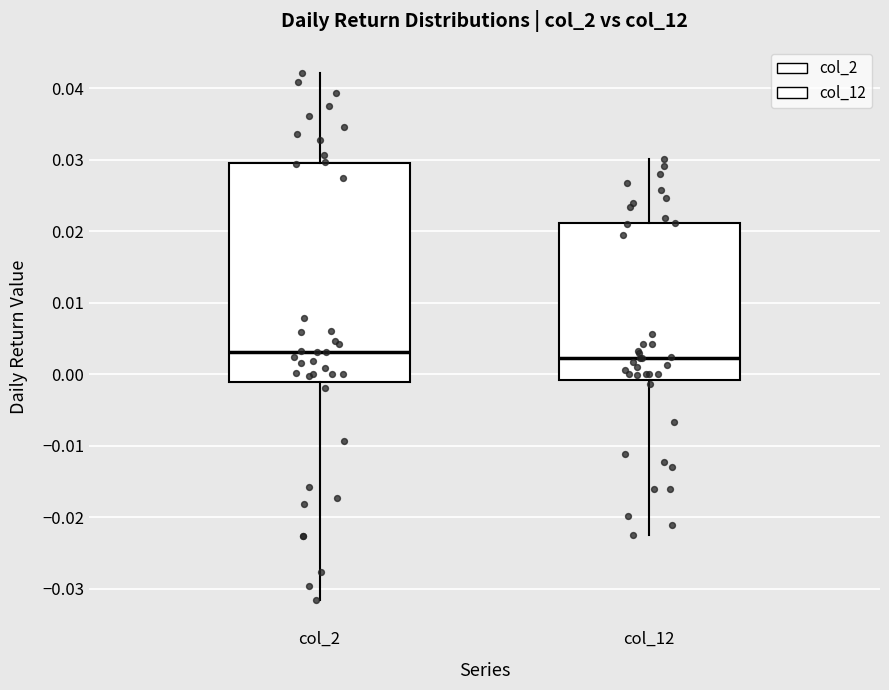

Where is the upper edge of the box for col_2 on the y-axis? The values are not printed on the chart, so give them approximately, as read against the axis.

0.030